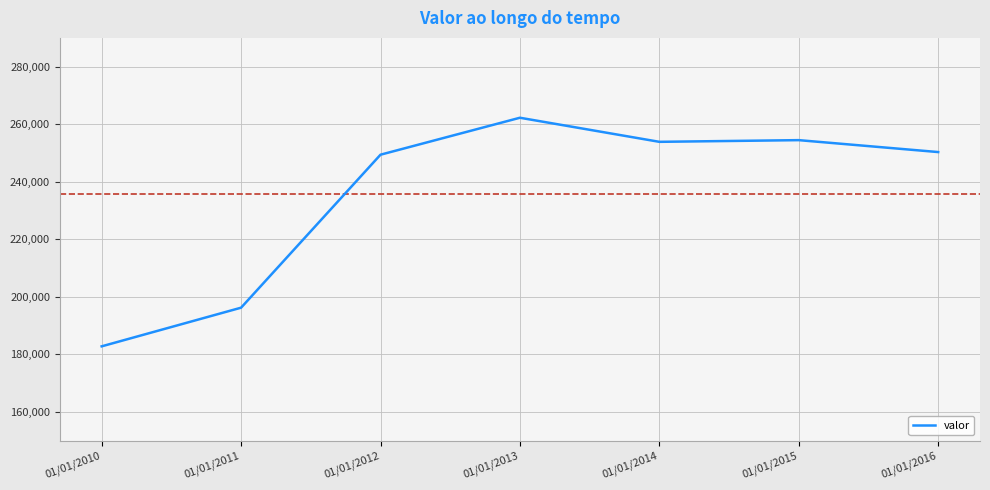

Which label corresponds to the largest value in the chart?

01/01/2013